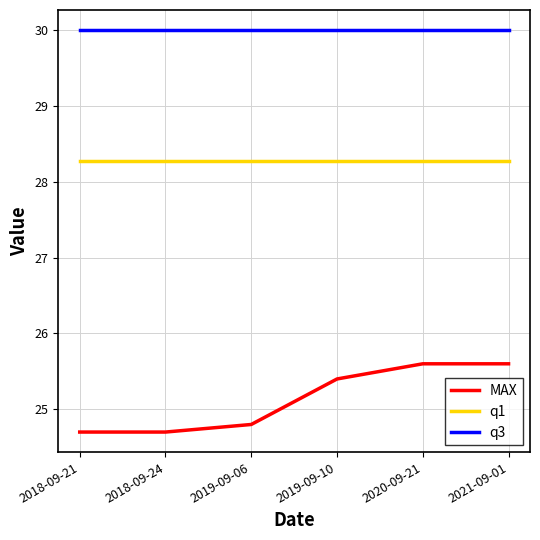

What are all the series names shown in the legend?

MAX, q1, q3